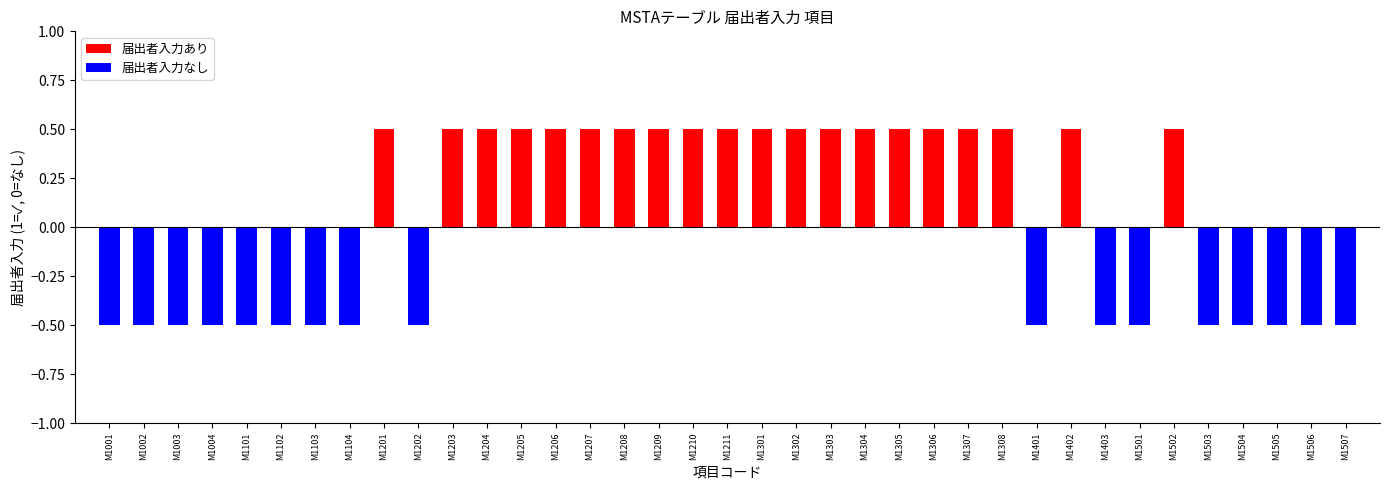

At which label does 届出者入力なし reach its peak?

M1201